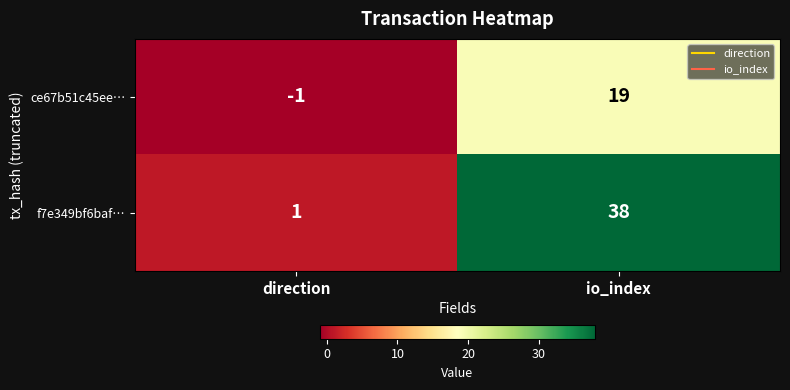

Rank the series by their maximum value, from lowest to highest.

ce67b51c45ee…, f7e349bf6baf…